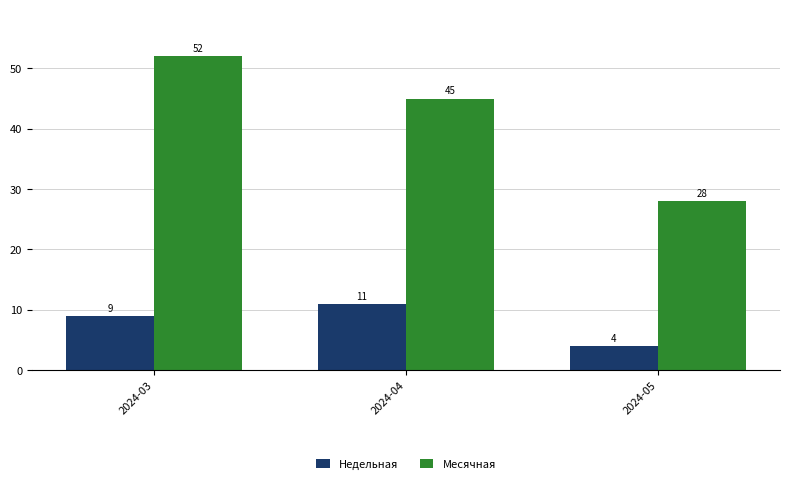

How many distinct data groups are displayed?

2